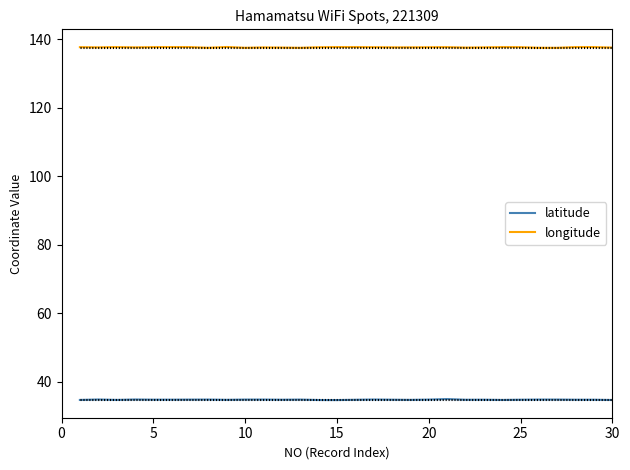

What is the maximum value shown in the chart?

137.8